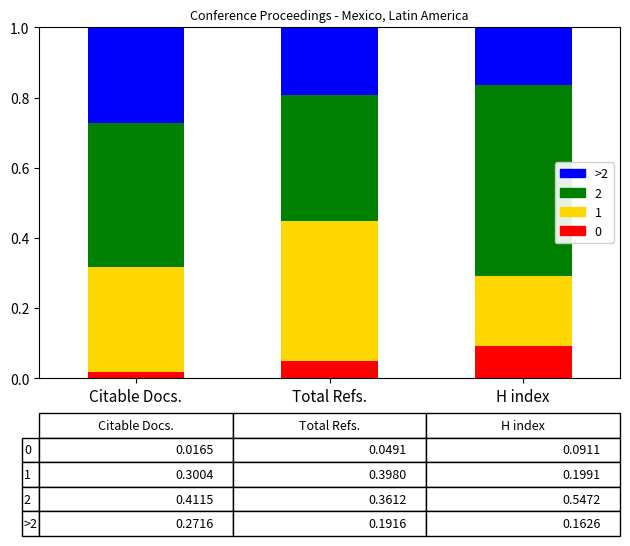

What is the total value across all series at Total Refs.?

1.0